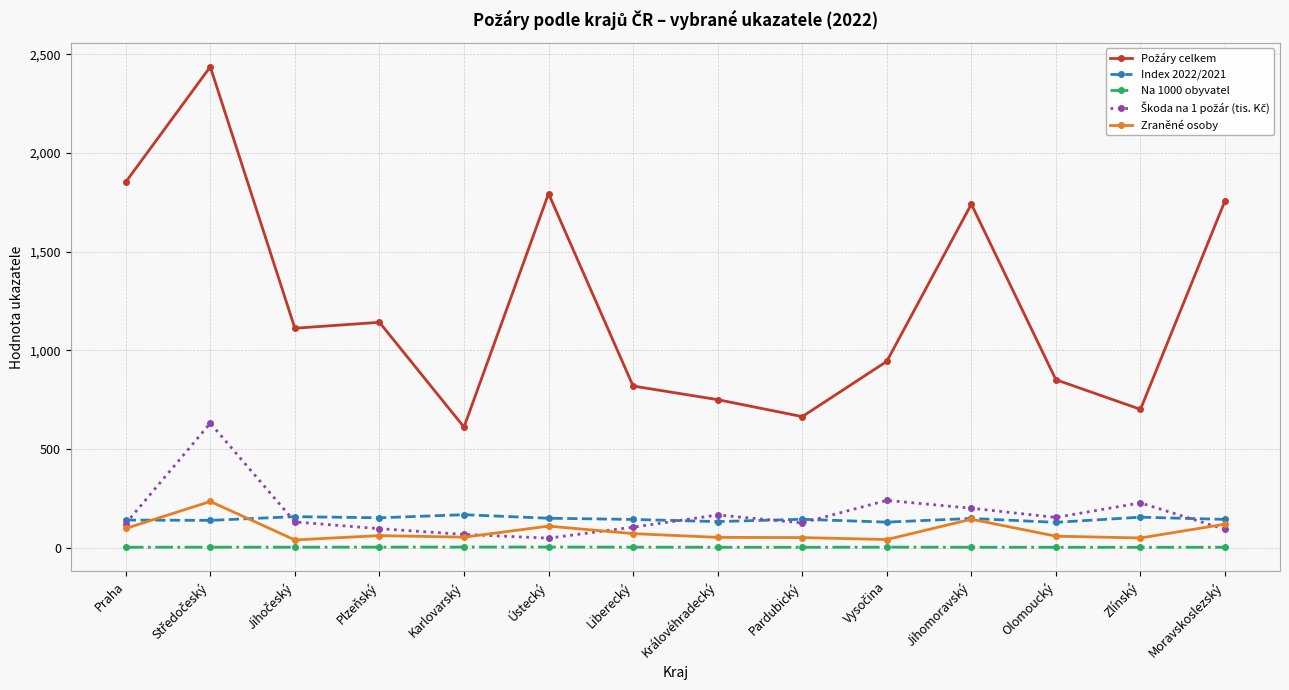

What is the greatest value displayed?

2437.0